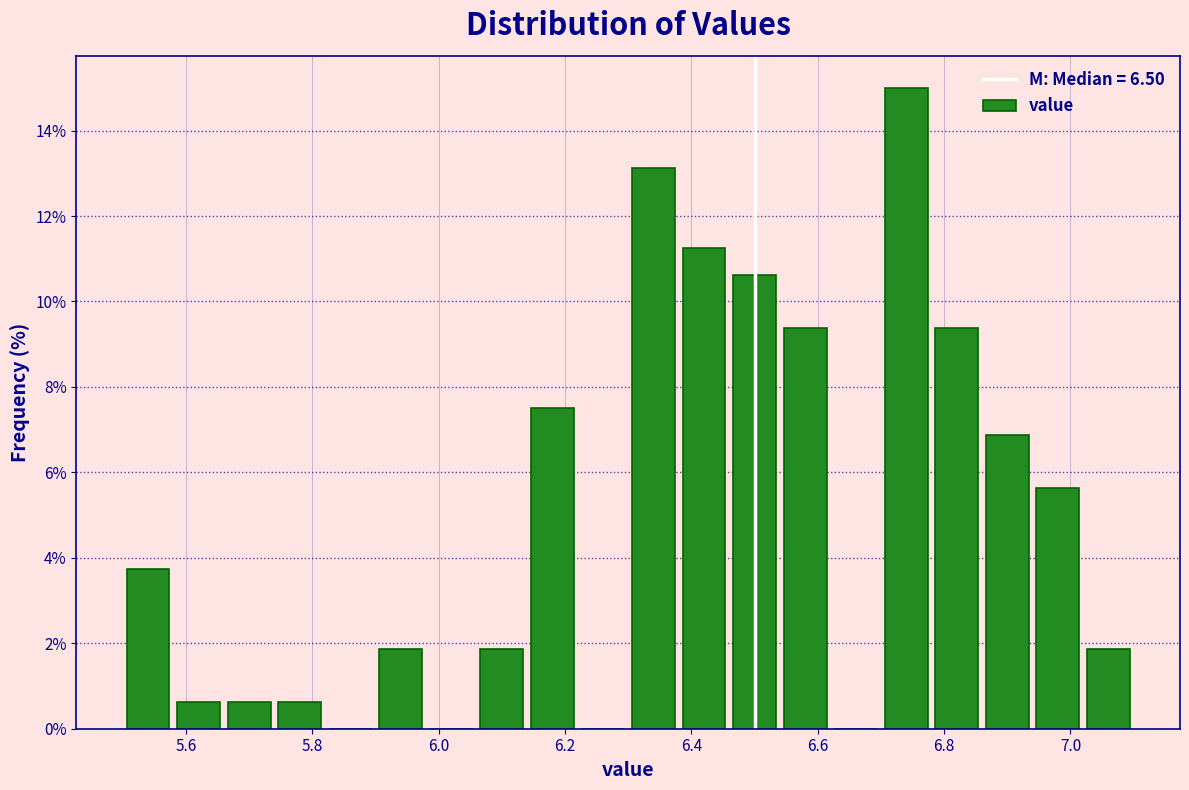

Which range on the x-axis has the tallest bar?

6.70 to 6.78